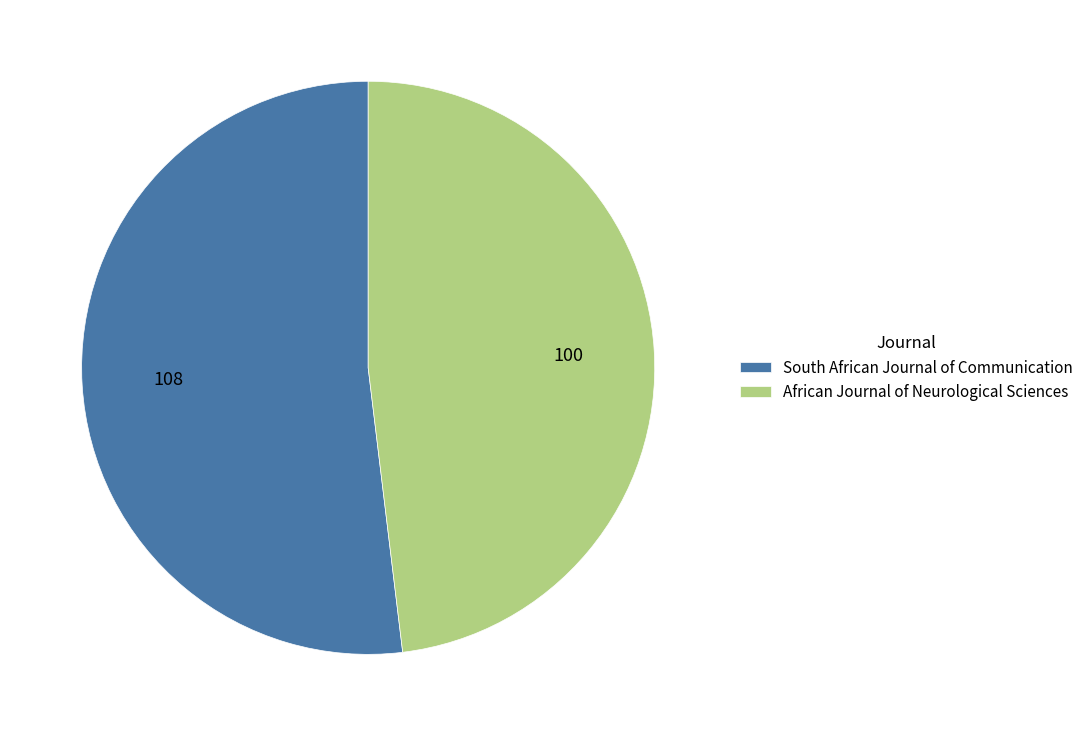

Which slice represents more than half of the pie?

South African Journal of Communication